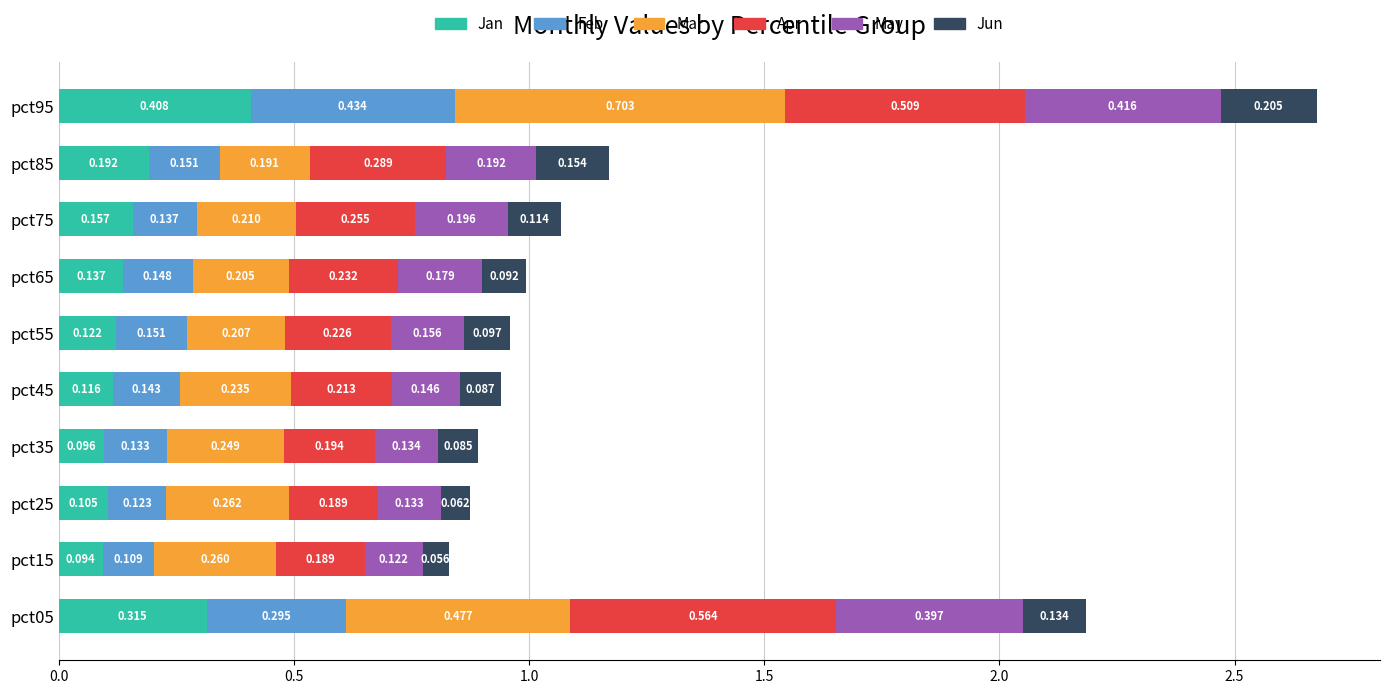

What are all the series names shown in the legend?

Jan, Feb, Mar, Apr, May, Jun